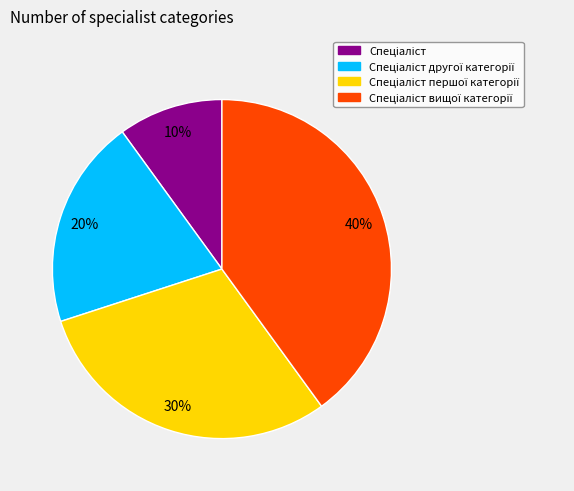

To the nearest percent, what is the difference between the largest and smallest slice percentages?

30%